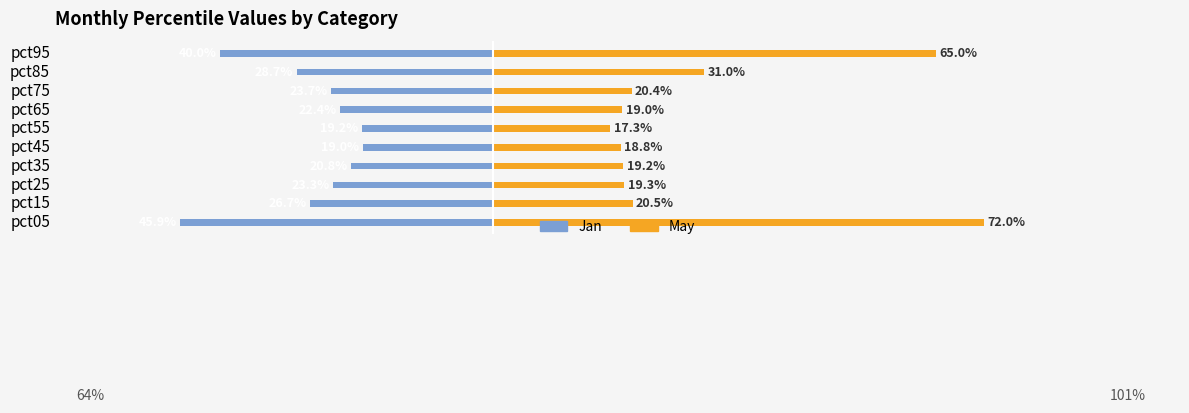

Is the value of Jan at pct95 greater than the value of May at pct95?

No